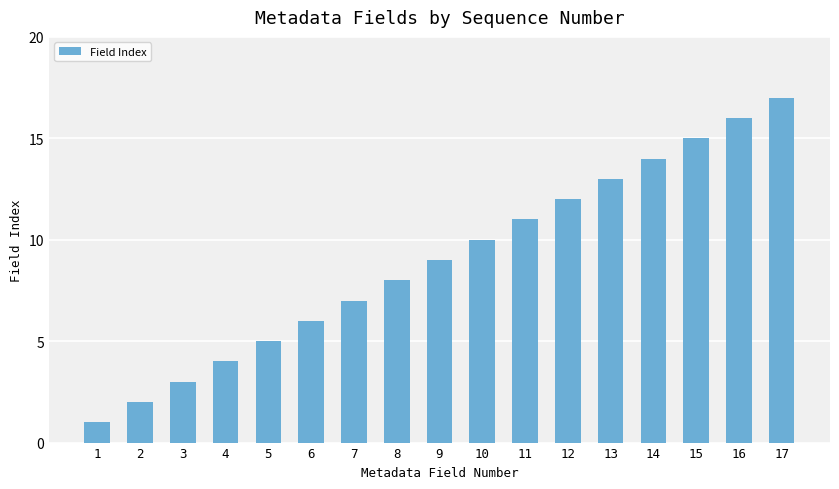

How many categories are shown in the chart?

17